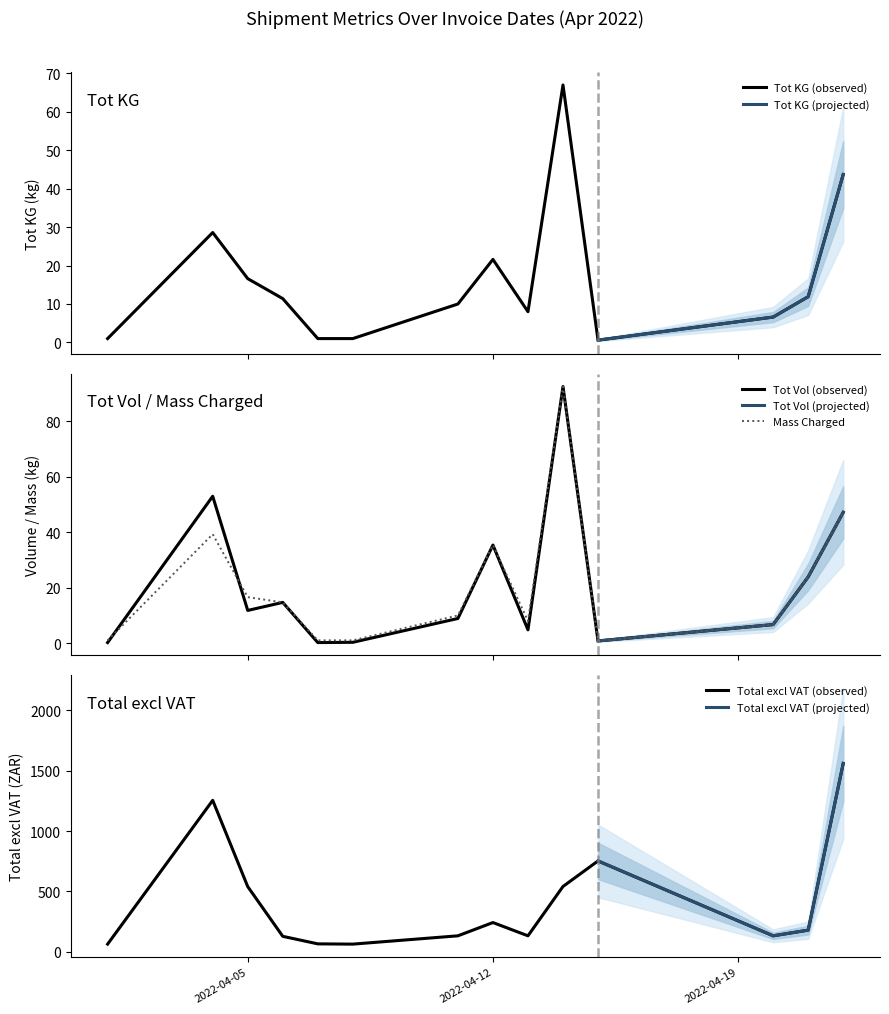

The Tot Vol series shows 1.3 at 2022-04-15. True or false?

False